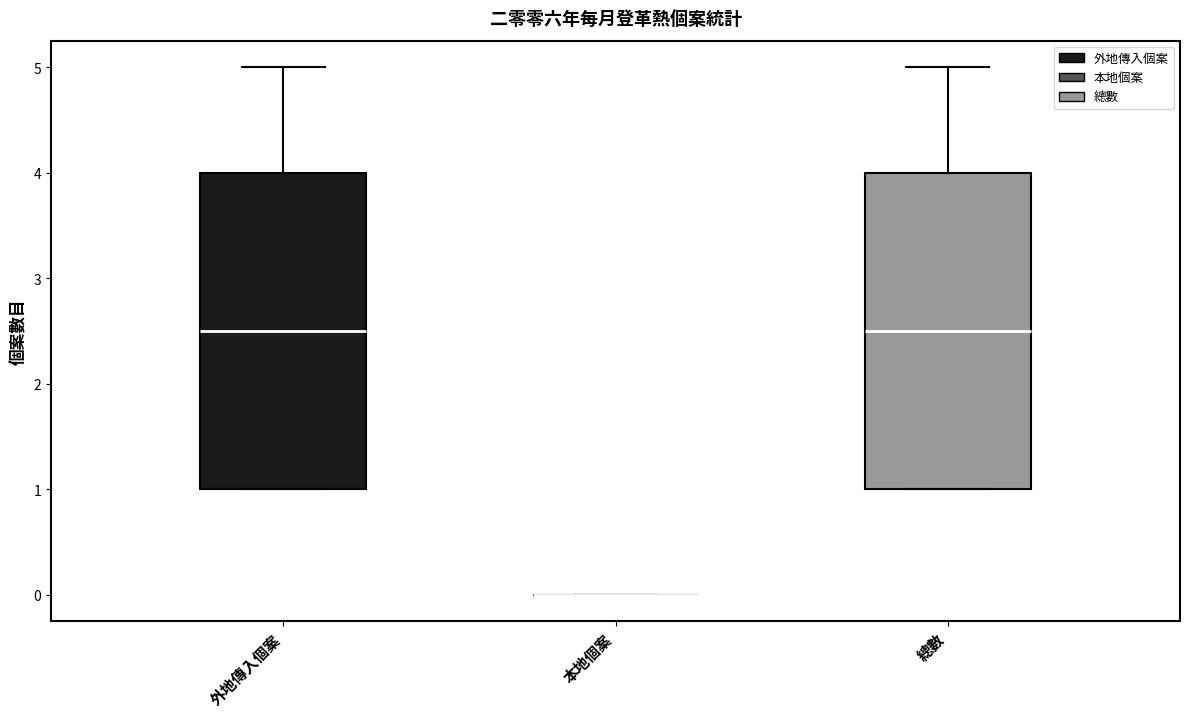

Reading left to right, transcribe this box plot: for each box, give where its median line is, the range the box spans, and where its two whiskers end, as read against the y-axis. The values are not printed on the chart, so give them approximately, as read against the axis.

外地傳入個案: median 2.5, box 1.0 to 4.0, whiskers 1.0 to 5.0
本地個案: box collapsed to a line at 0.0, whiskers 0.0 to 0.0
總數: median 2.5, box 1.0 to 4.0, whiskers 1.0 to 5.0